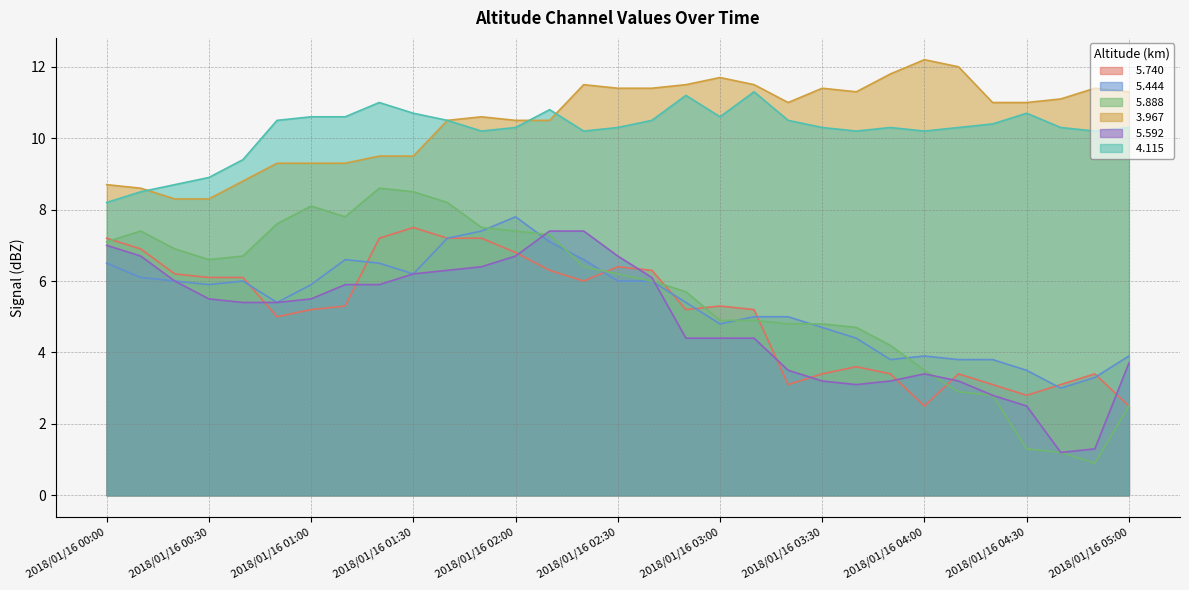

What is the sum of all   5.888 values?

173.4